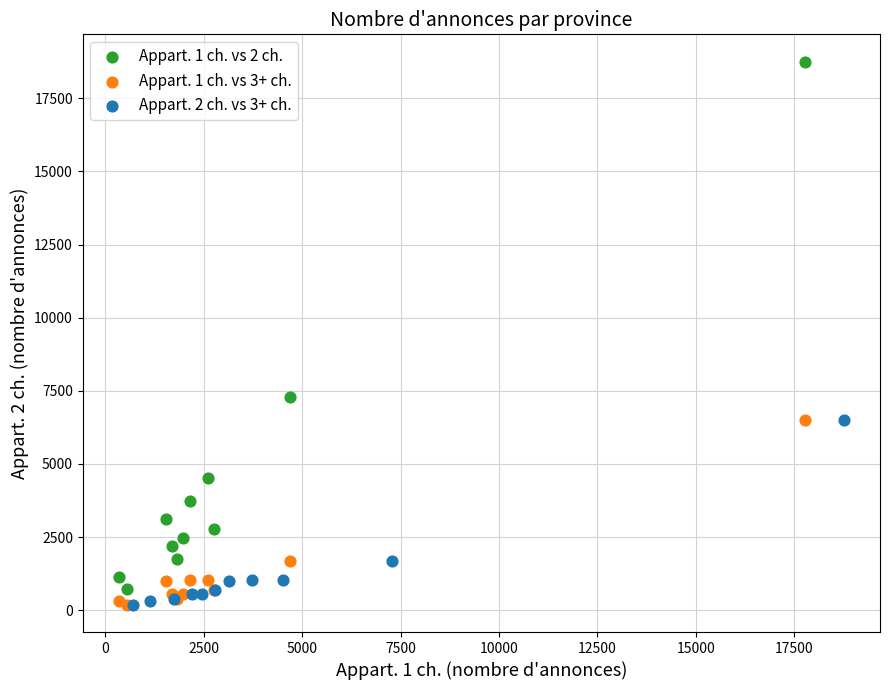

Which series contains the highest Y value?

Appart. 1 ch. vs 2 ch.